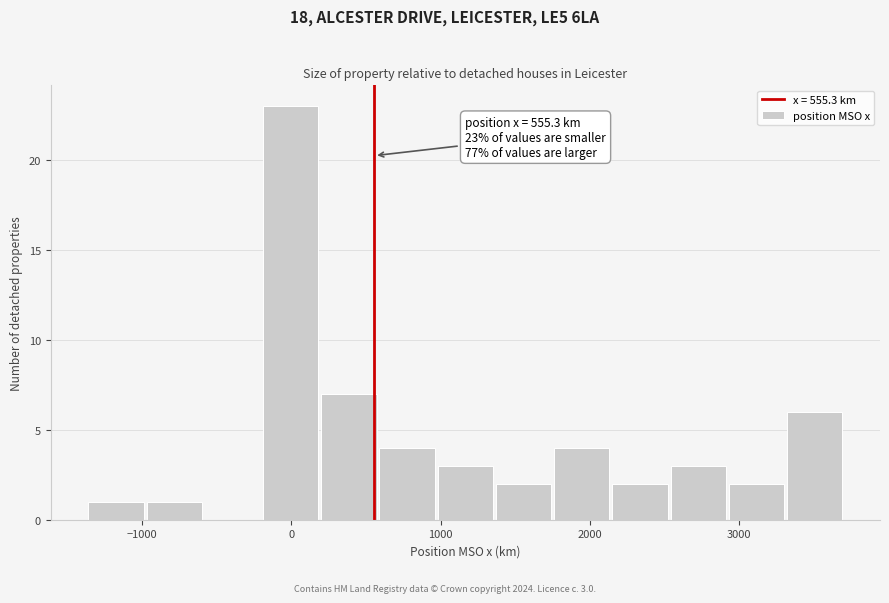

Read against the x-axis, roughly where is the centre of the tallest bar?

0